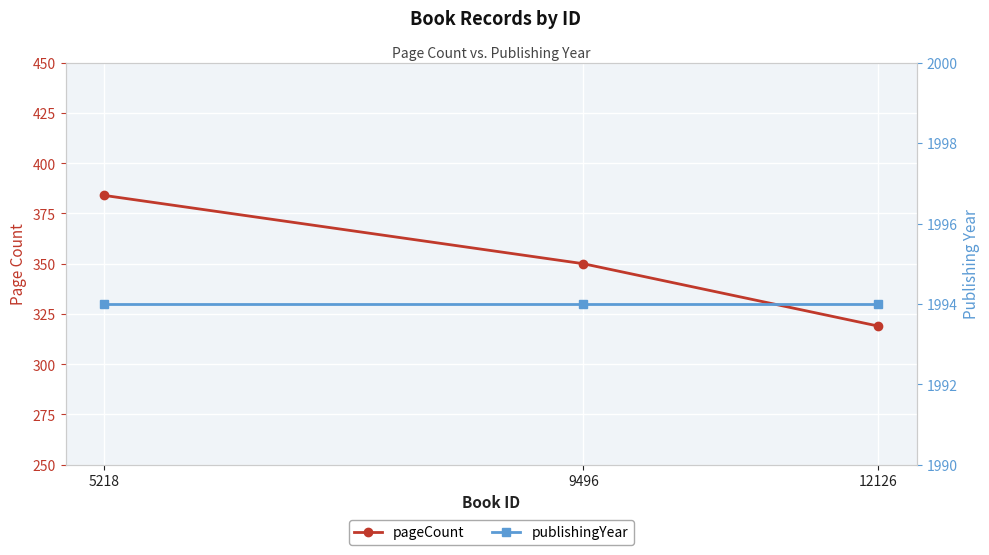

What is the sum of all pageCount values?

1053